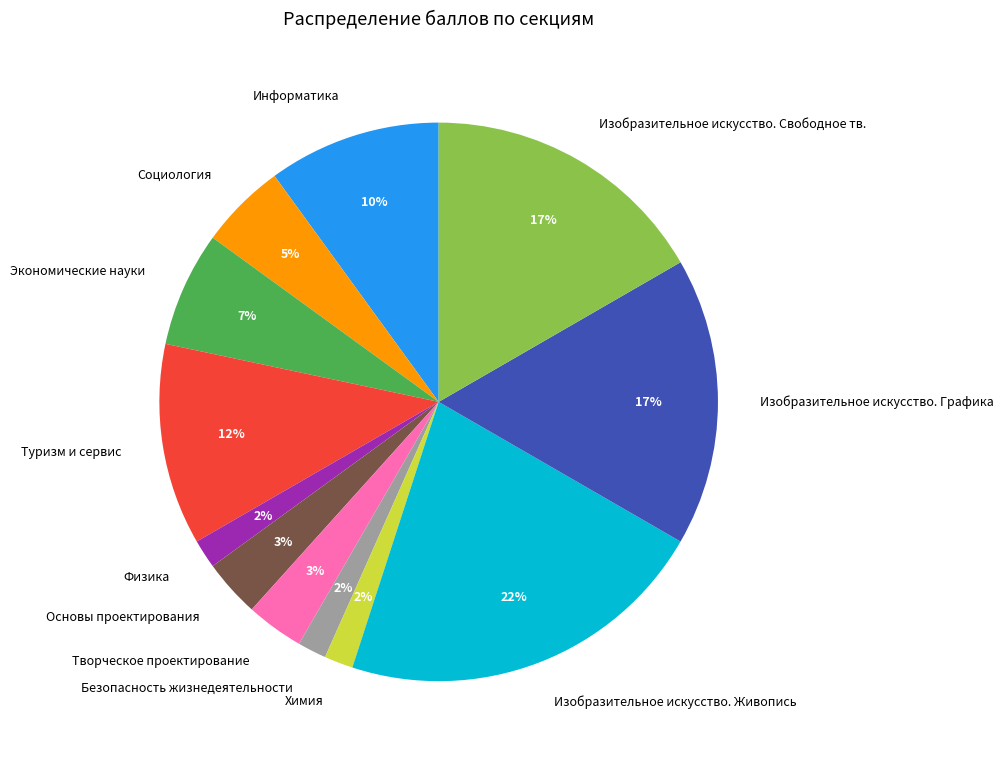

To the nearest percent, what is the average slice percentage?

8%